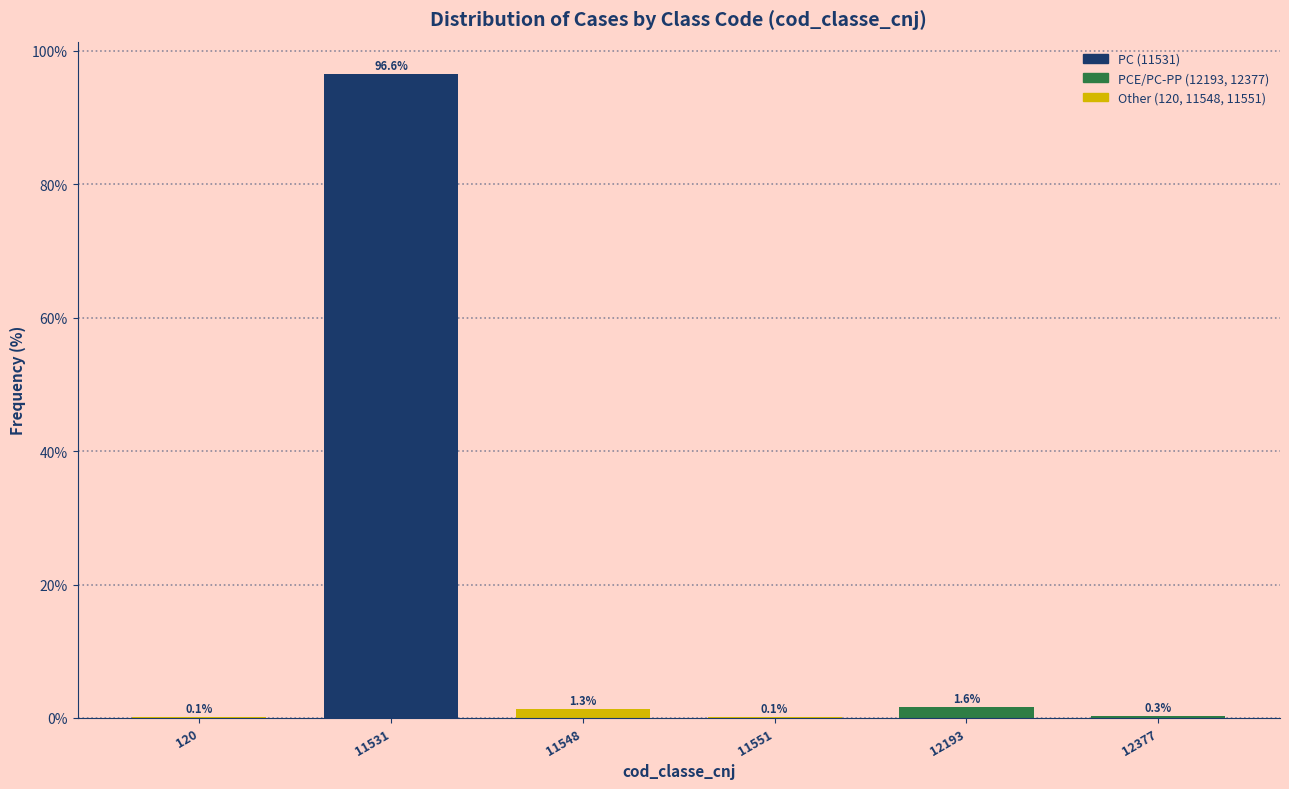

Reading left to right, what are all the values shown in this chart?

120=0.1	11531=96.6	11548=1.3	11551=0.1	12193=1.6	12377=0.3